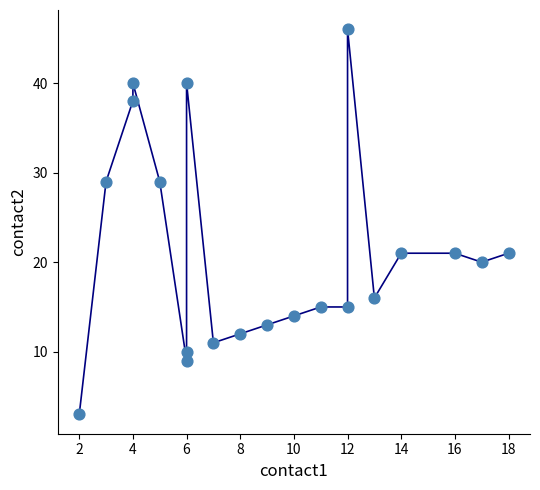

What is the range of X values (max minus min)?

16